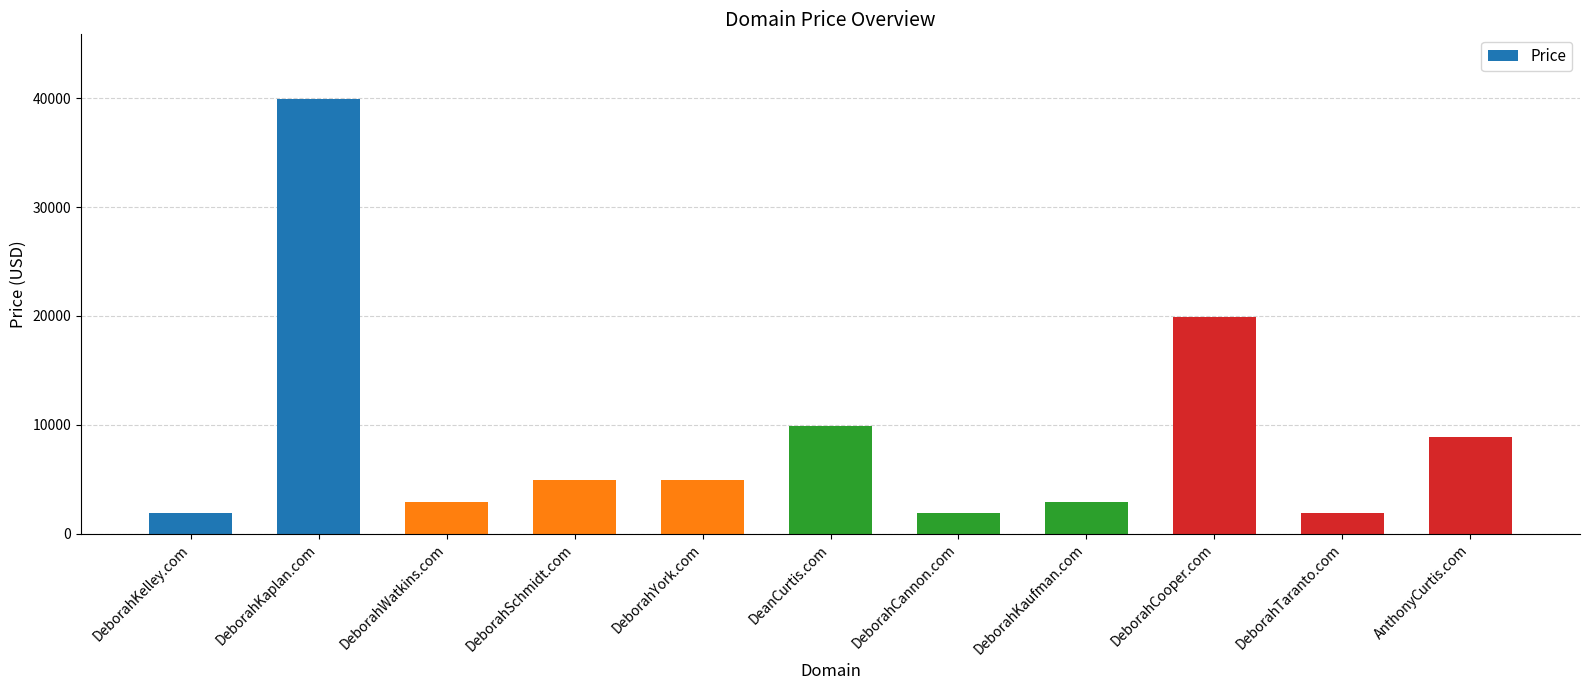

Does the chart contain stacked bars?

No